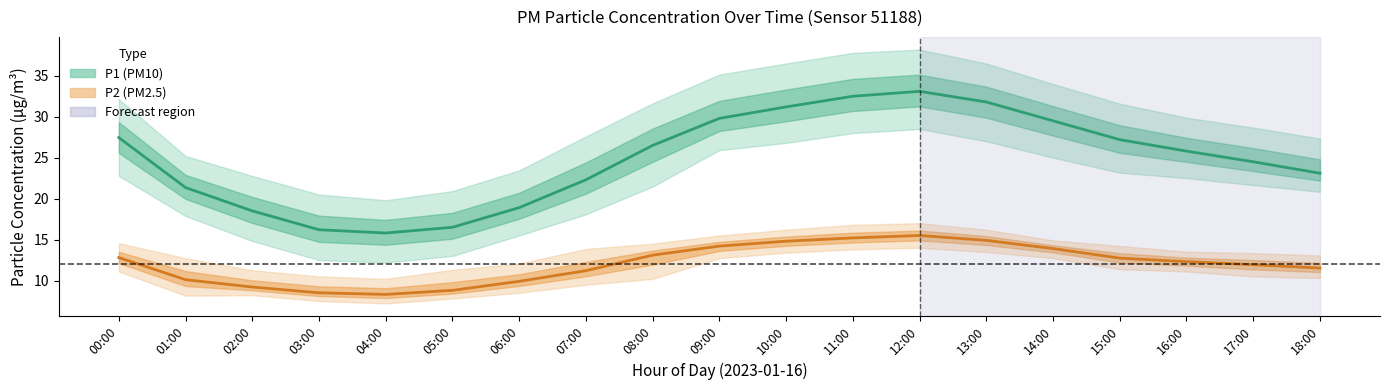

True or false: P1_lower and P2_lower cross at least once.

False